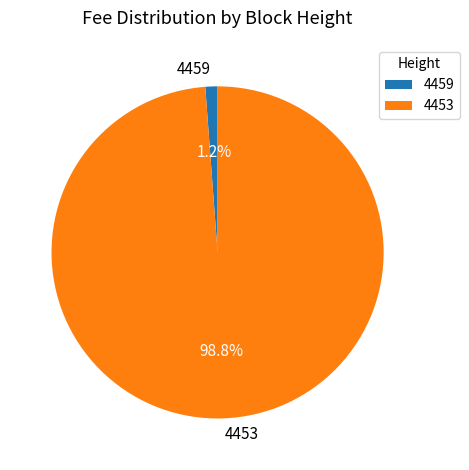

How many slices are in this pie chart?

2